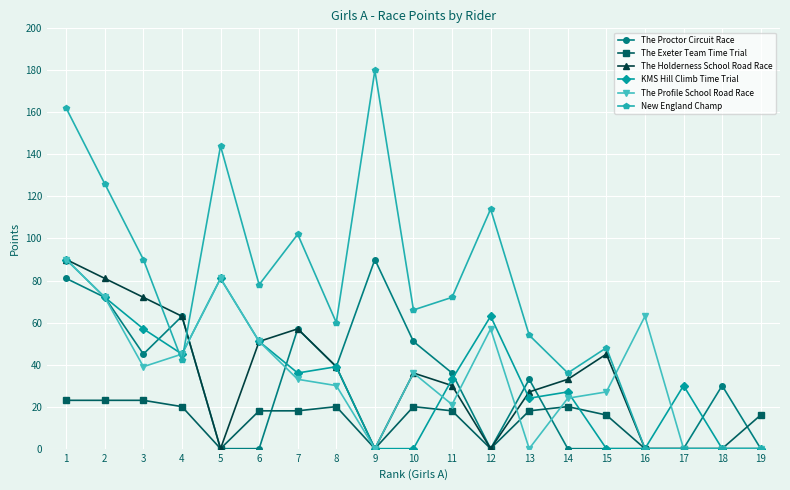

Where is The Profile School Road Race nearest to the value 45?

4